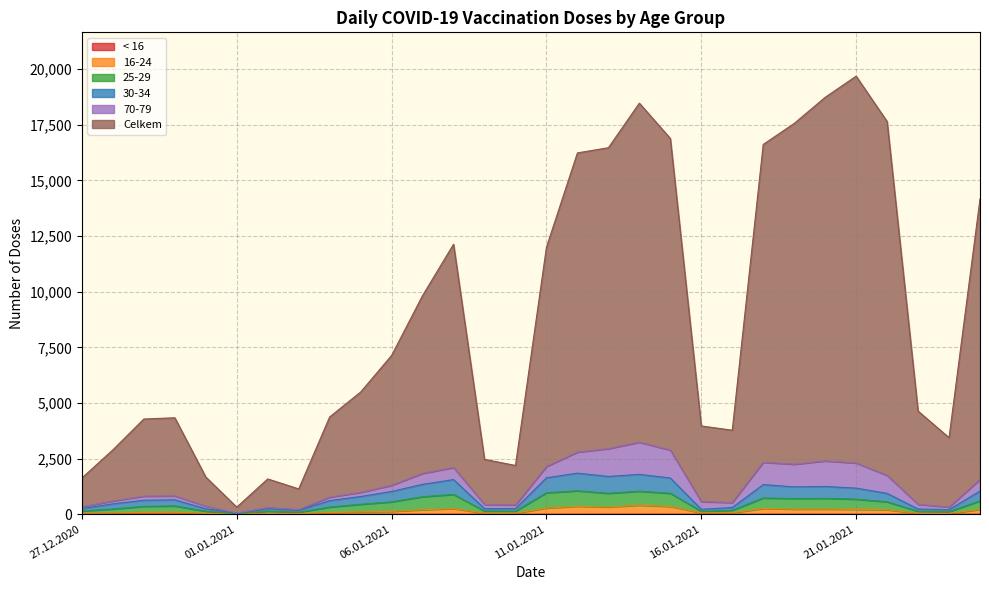

Does the chart display data point markers on the line(s)?

No